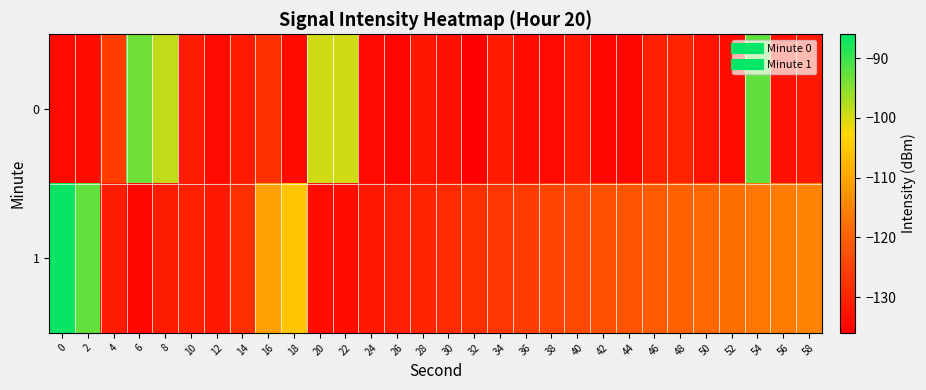

True or false: 1 has a value of -156.9 at 2.

False